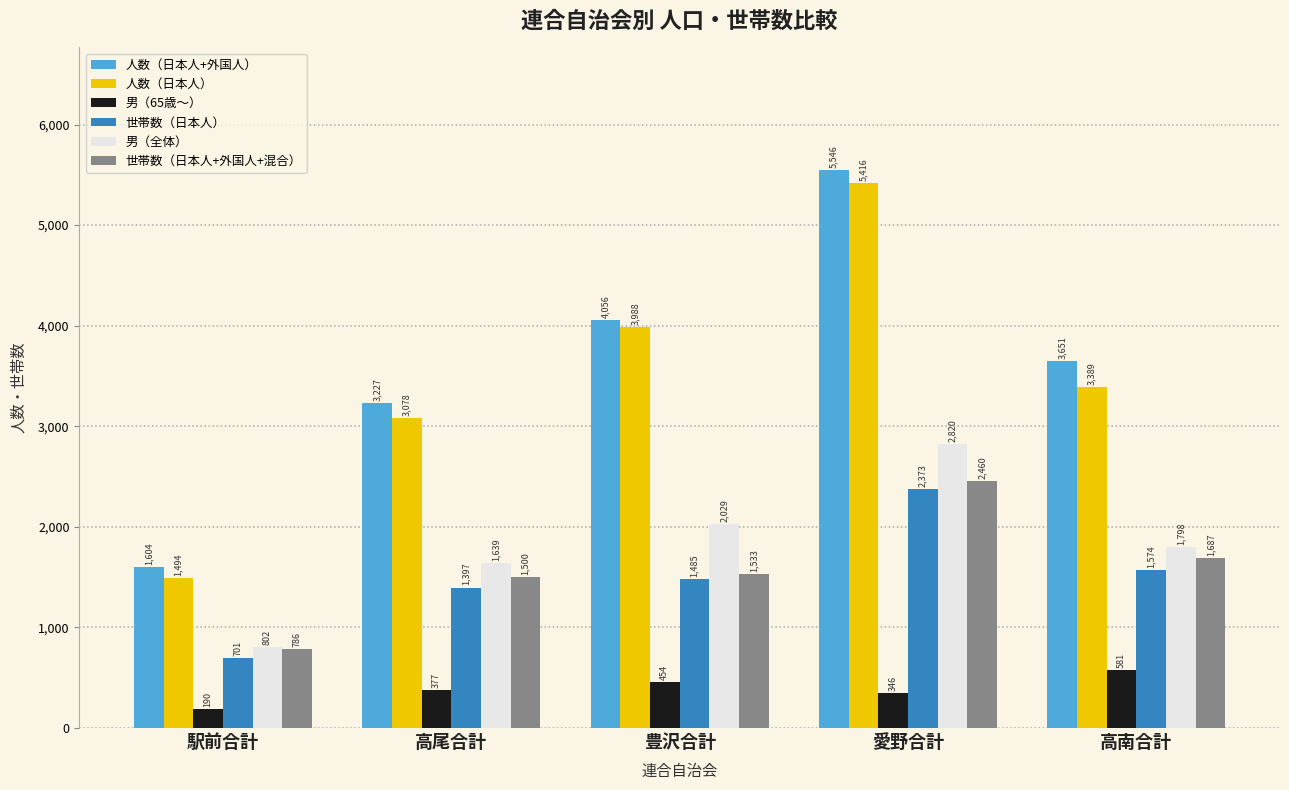

Which series changed the most between 豊沢合計 and 愛野合計?

人数（日本人+外国人）